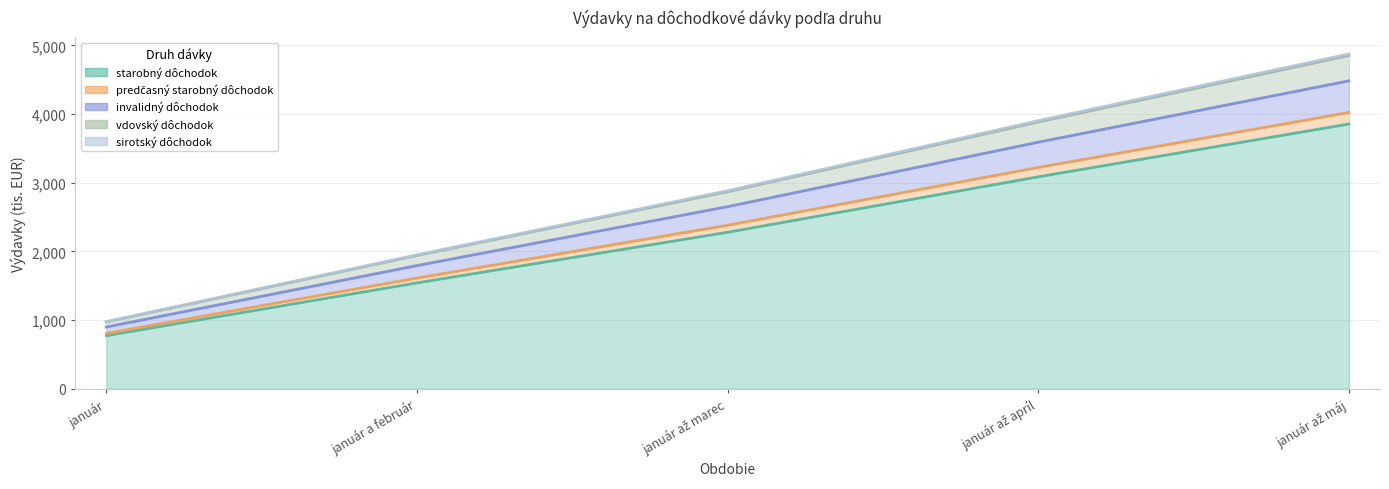

Where does the predčasný starobný dôchodok series first go above 2381301?

január až apríl